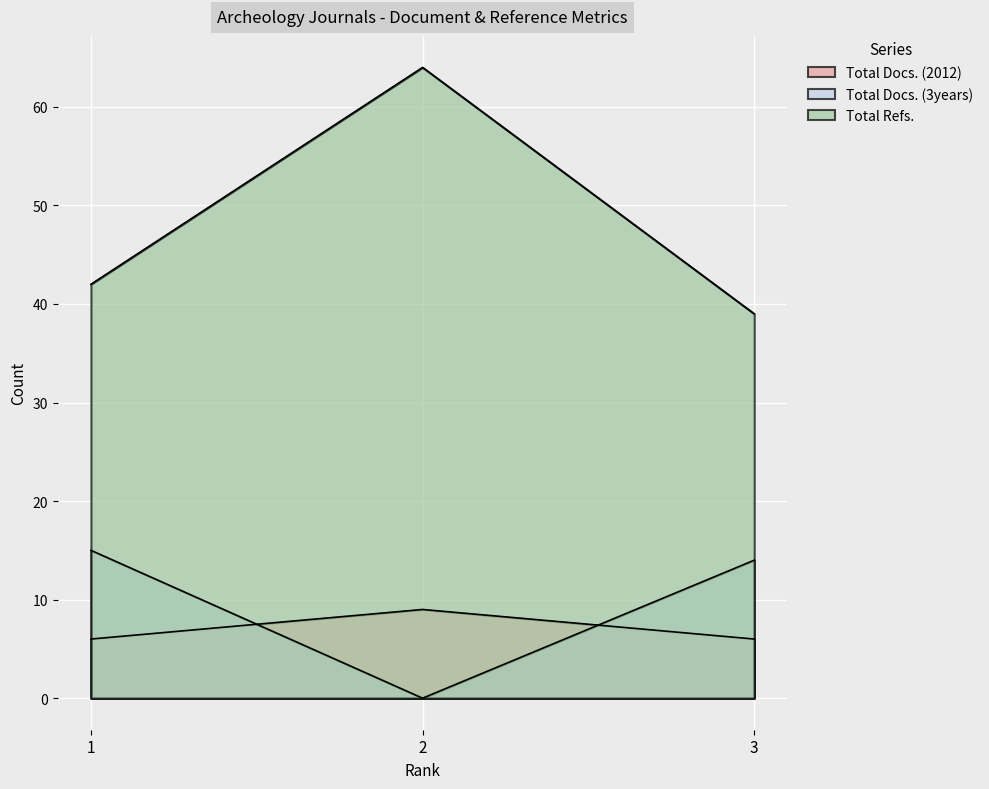

Reading left to right, list all the values displayed in this chart.

Total Docs. (2012): 1=6	2=9	3=6
Total Docs. (3years): 1=15	2=0	3=14
Total Refs.: 1=42	2=64	3=39